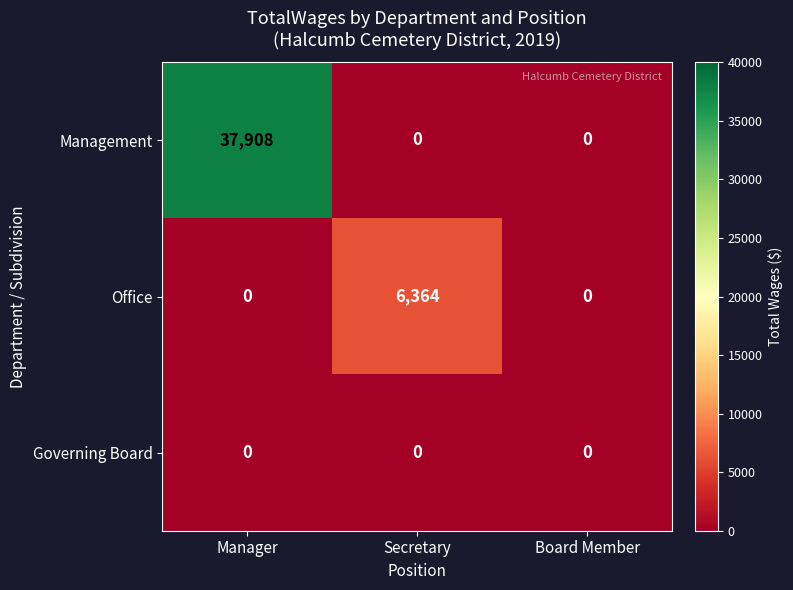

Which series changed the most between Manager and Secretary?

Management